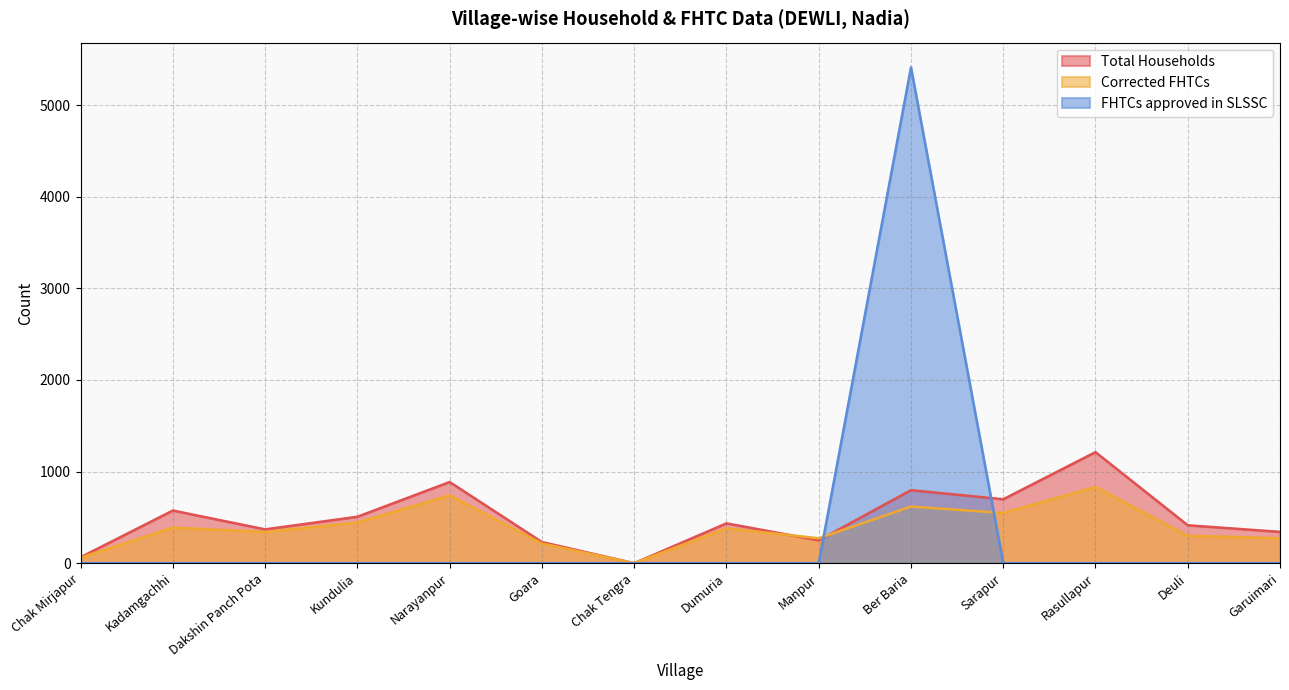

At which category does Total Households reach its first local peak?

Kadamgachhi